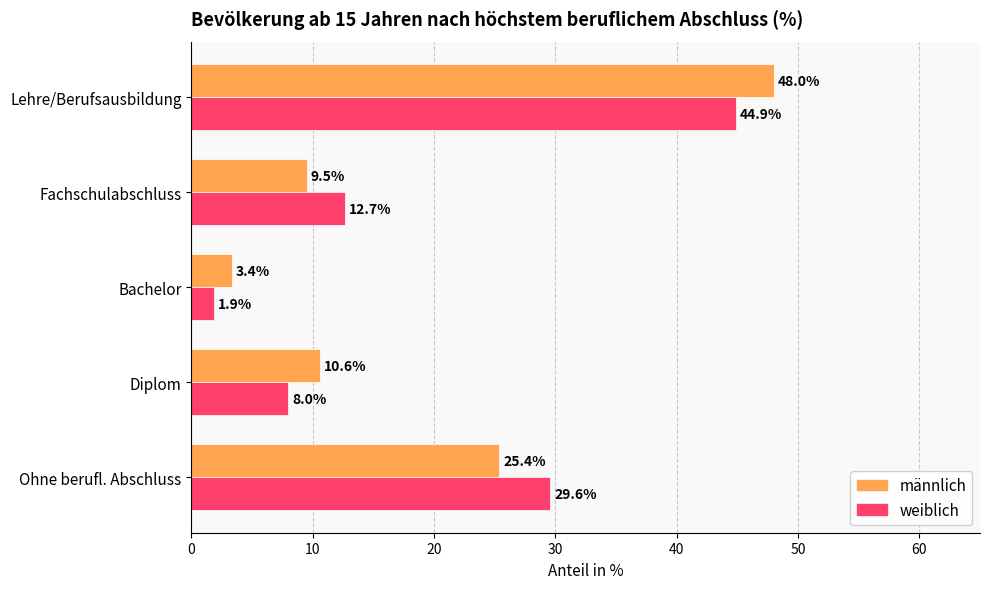

What is the sum of all männlich values?

96.9